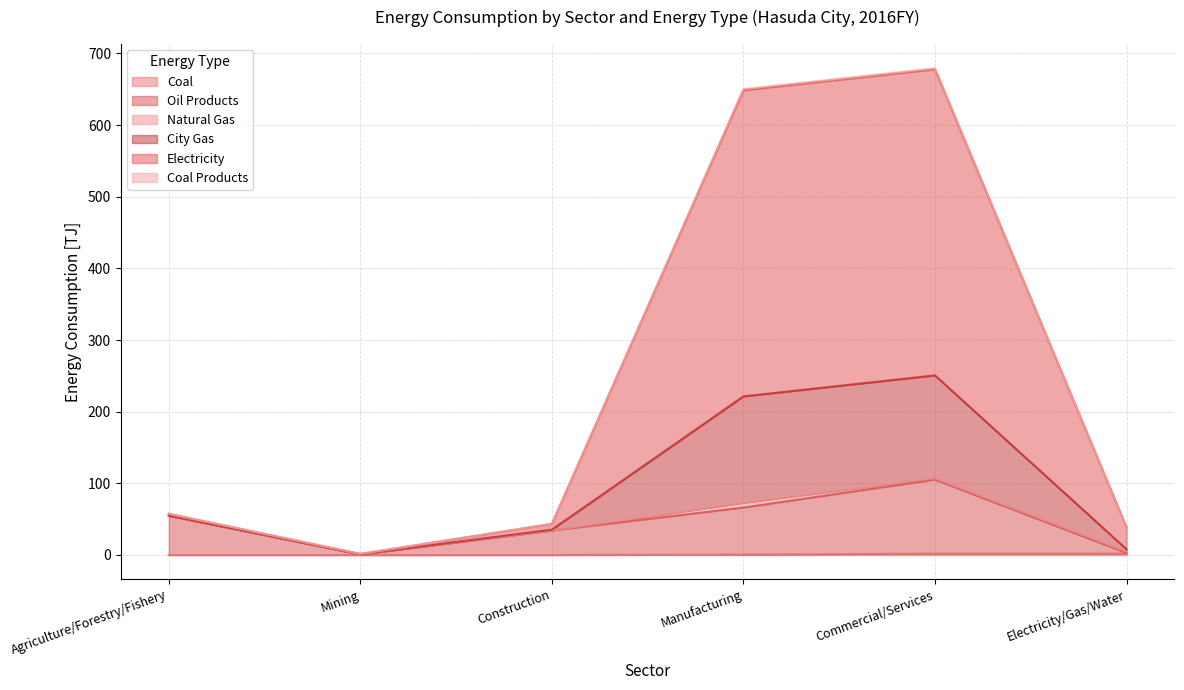

Which series changed the most between Agriculture/Forestry/Fishery and Electricity/Gas/Water?

Oil Products